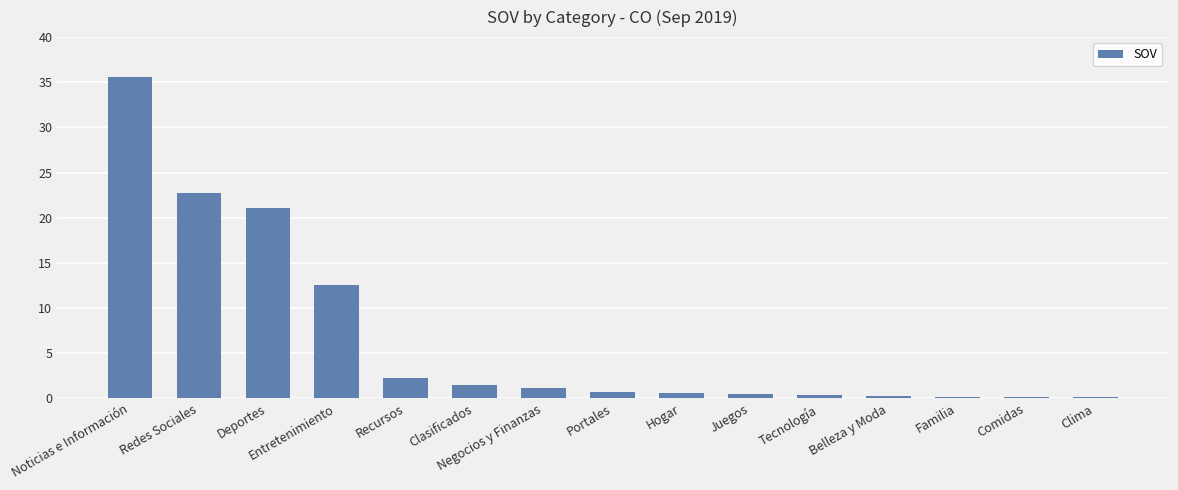

What is the sum of all values?

99.6